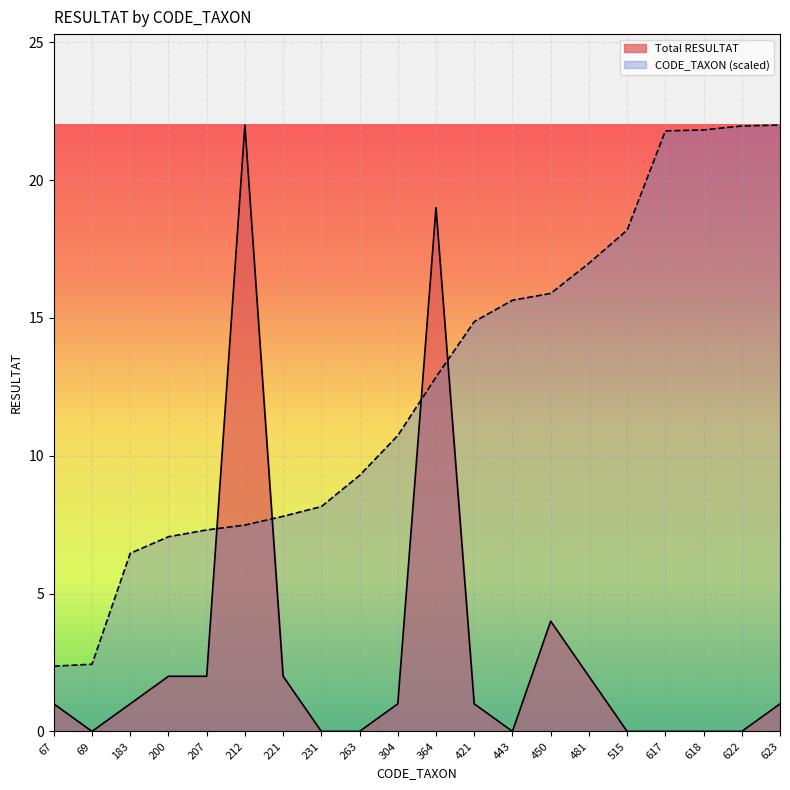

The CODE_TAXON (scaled) series shows 6.0 at 364. True or false?

False